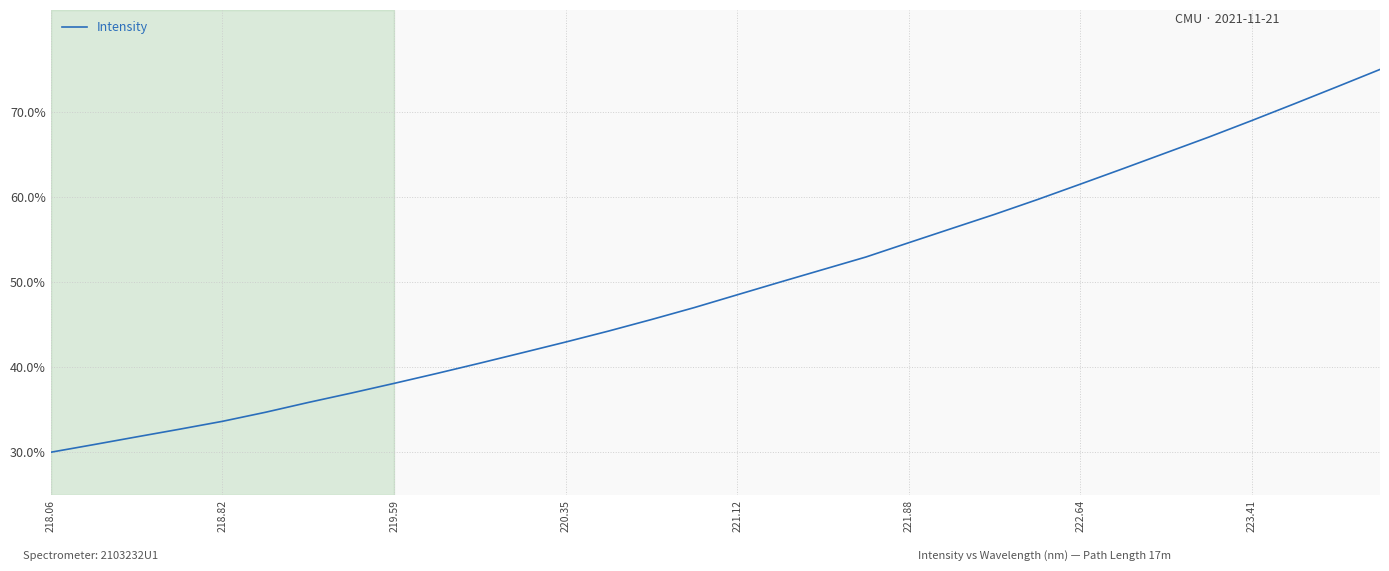

What is the difference between the maximum and minimum values?

45.0